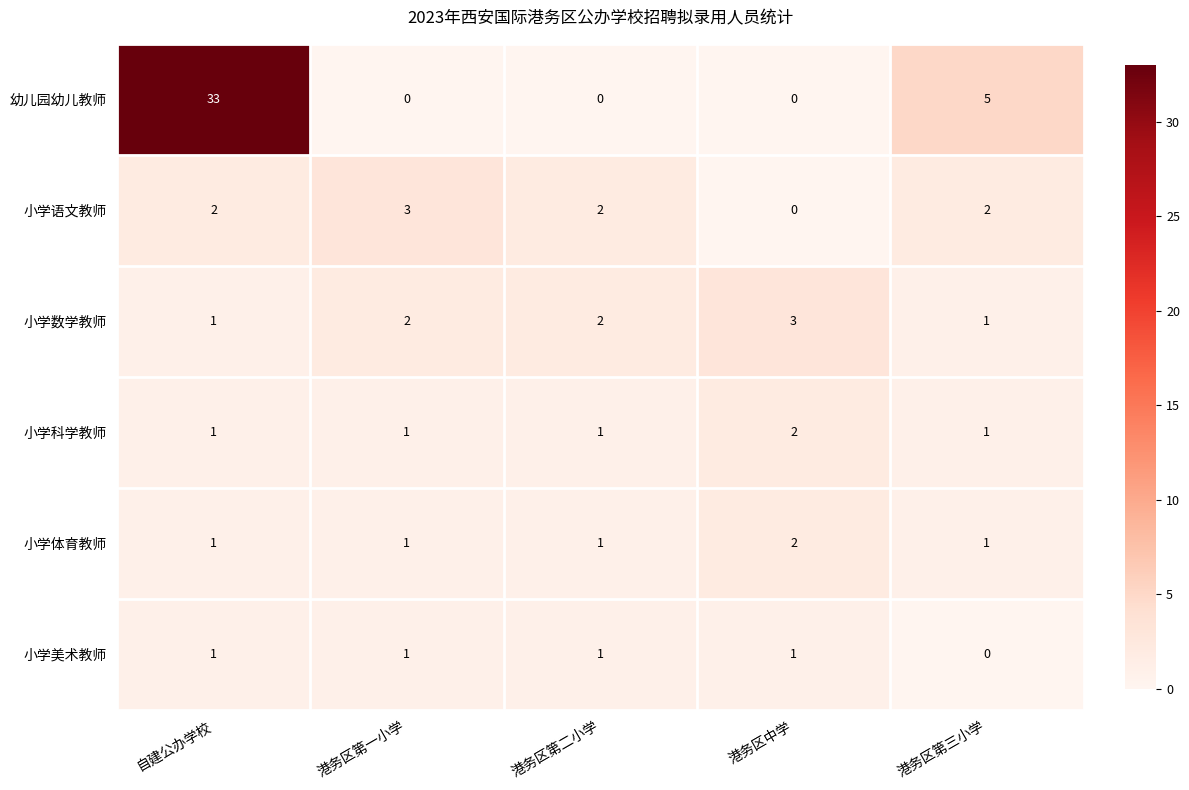

What is the spread (max minus min) of values at 港务区第一小学?

3